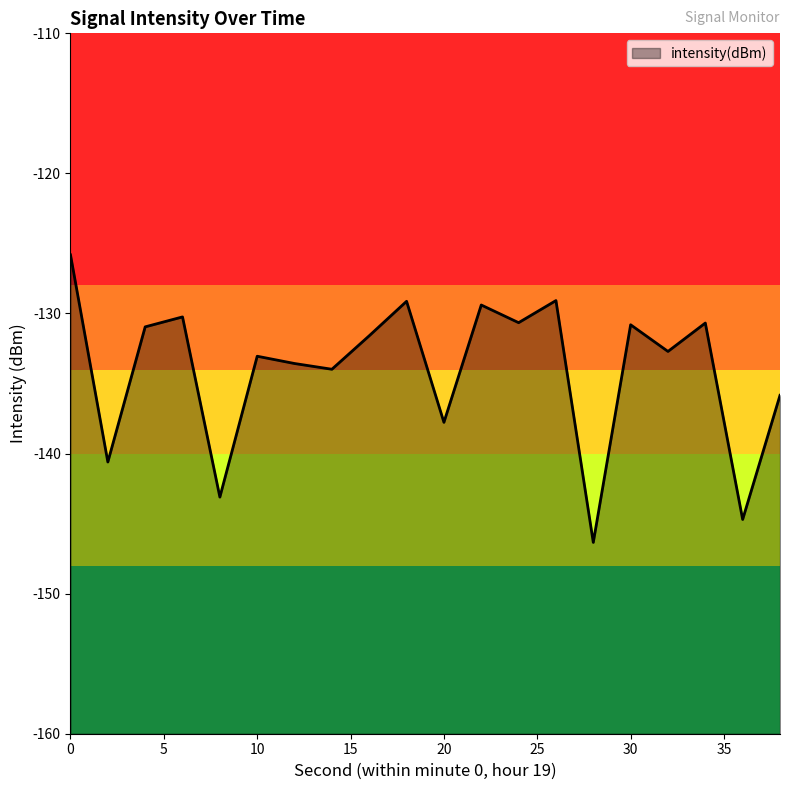

Reading left to right, what are all the values shown in this chart?

0=-125.8	2=-140.6	4=-131.0	6=-130.2	8=-143.1	10=-133.1	12=-133.6	14=-134.0	16=-131.6	18=-129.1	20=-137.8	22=-129.4	24=-130.7	26=-129.1	28=-146.3	30=-130.8	32=-132.7	34=-130.7	36=-144.7	38=-135.8